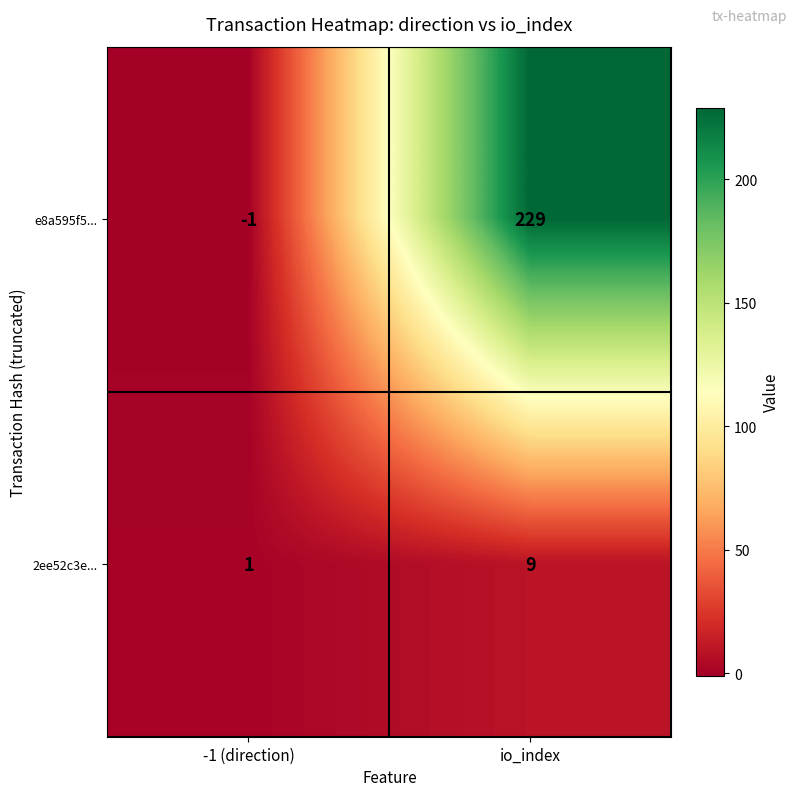

At which category does the chart reach its minimum across all series?

-1 (direction)